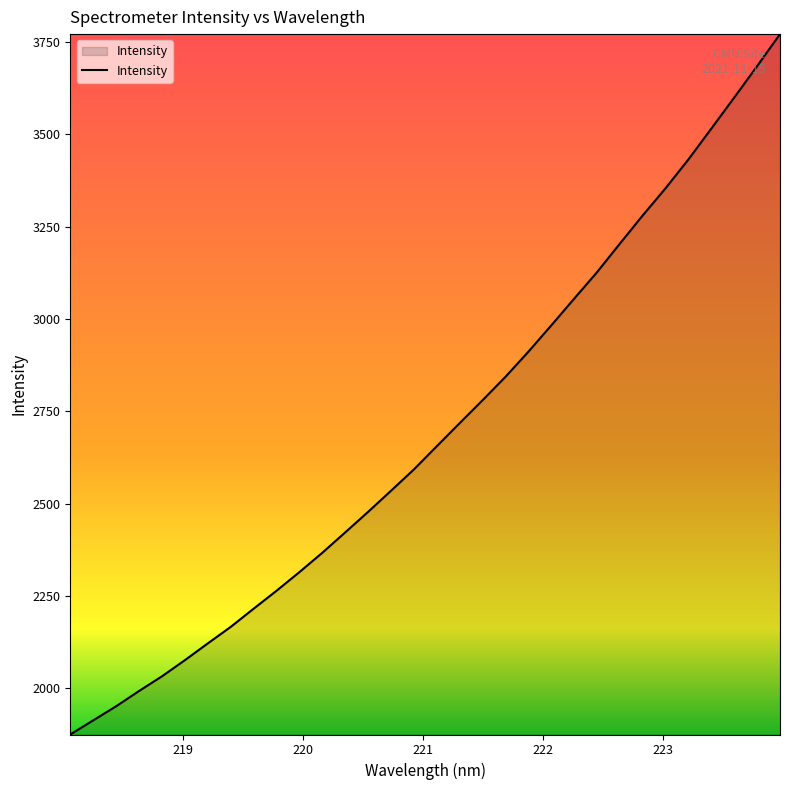

What is the difference between the maximum and minimum values?

1895.9